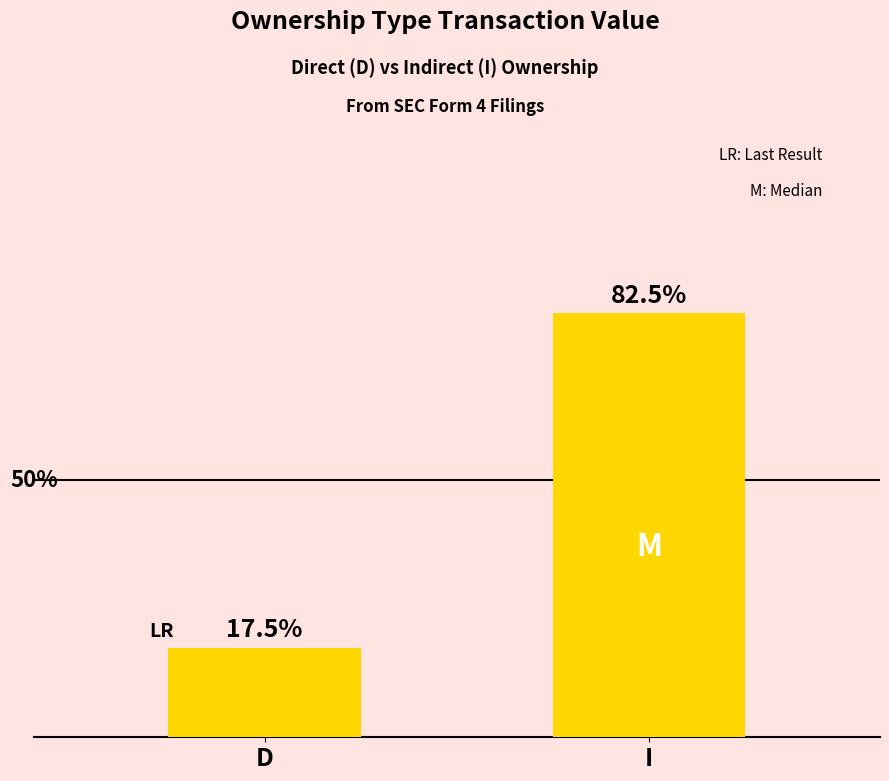

Are the bars horizontal?

No